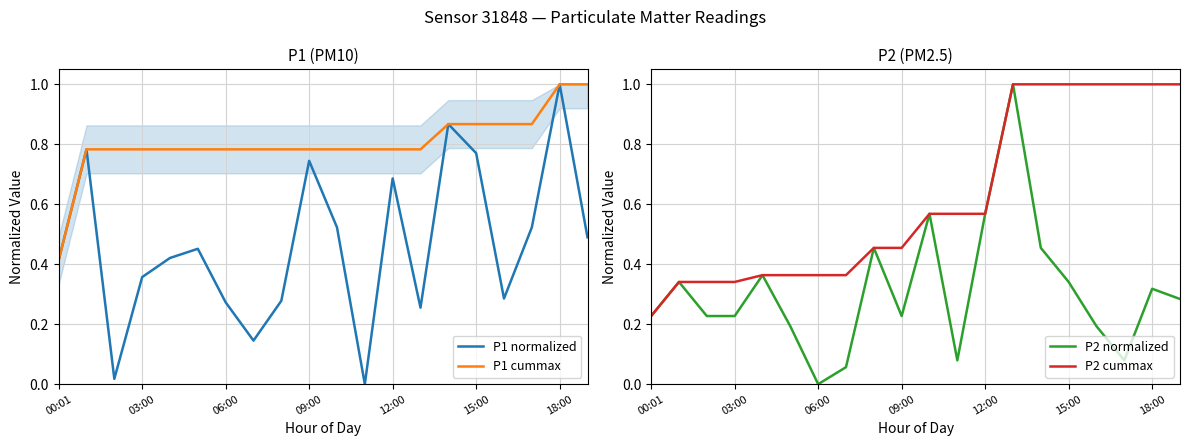

What is the greatest value displayed?

1.0